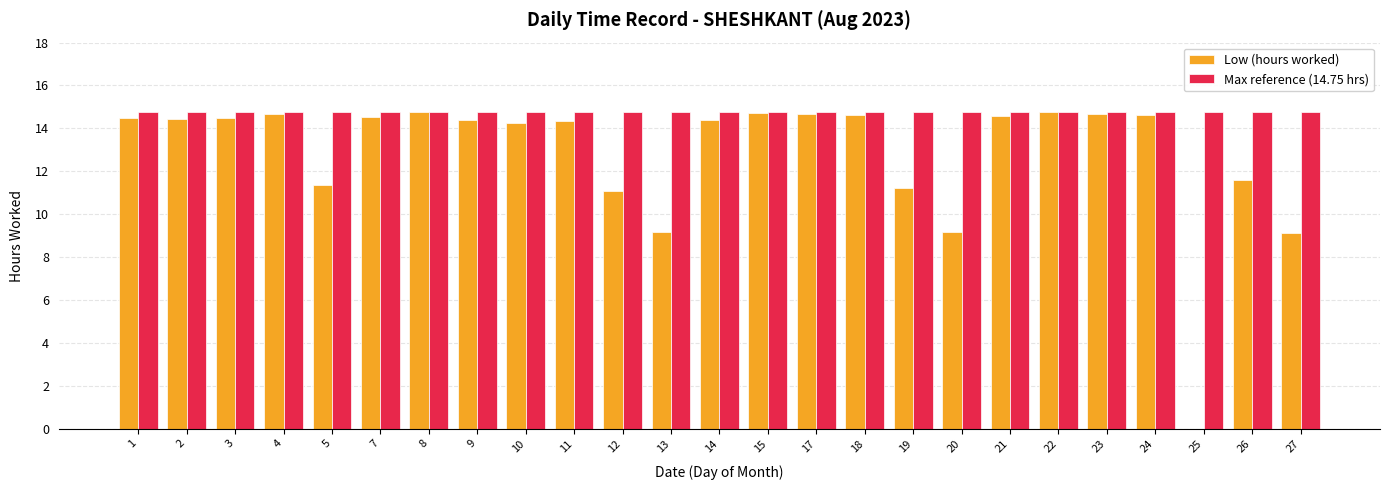

What is the sum of all Low (hours worked) values?

320.0